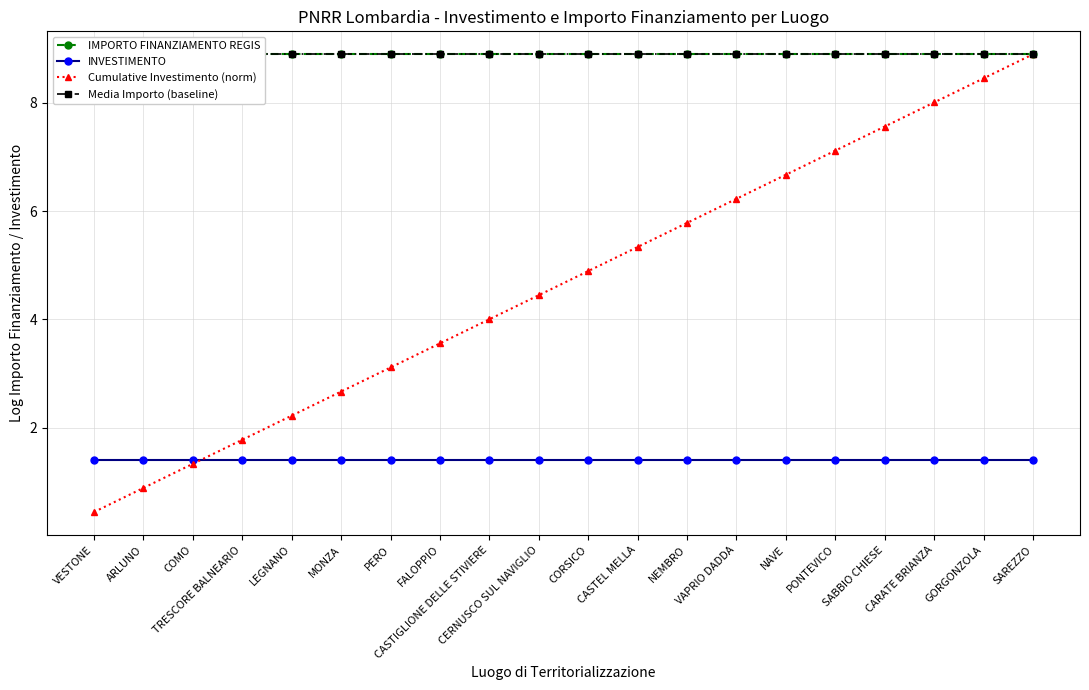

Between which two adjacent categories do INVESTIMENTO and Cumulative Investimento (norm) first intersect?

COMO and TRESCORE BALNEARIO